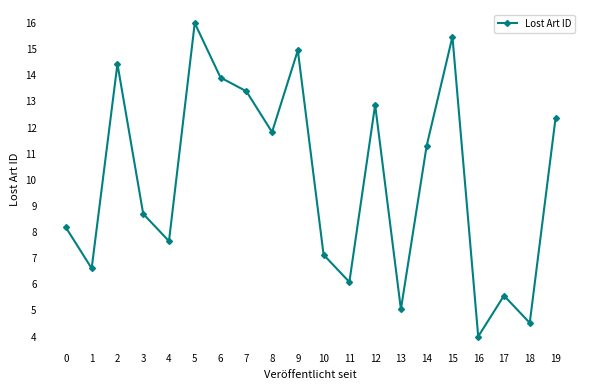

How many lines are shown in the chart?

1